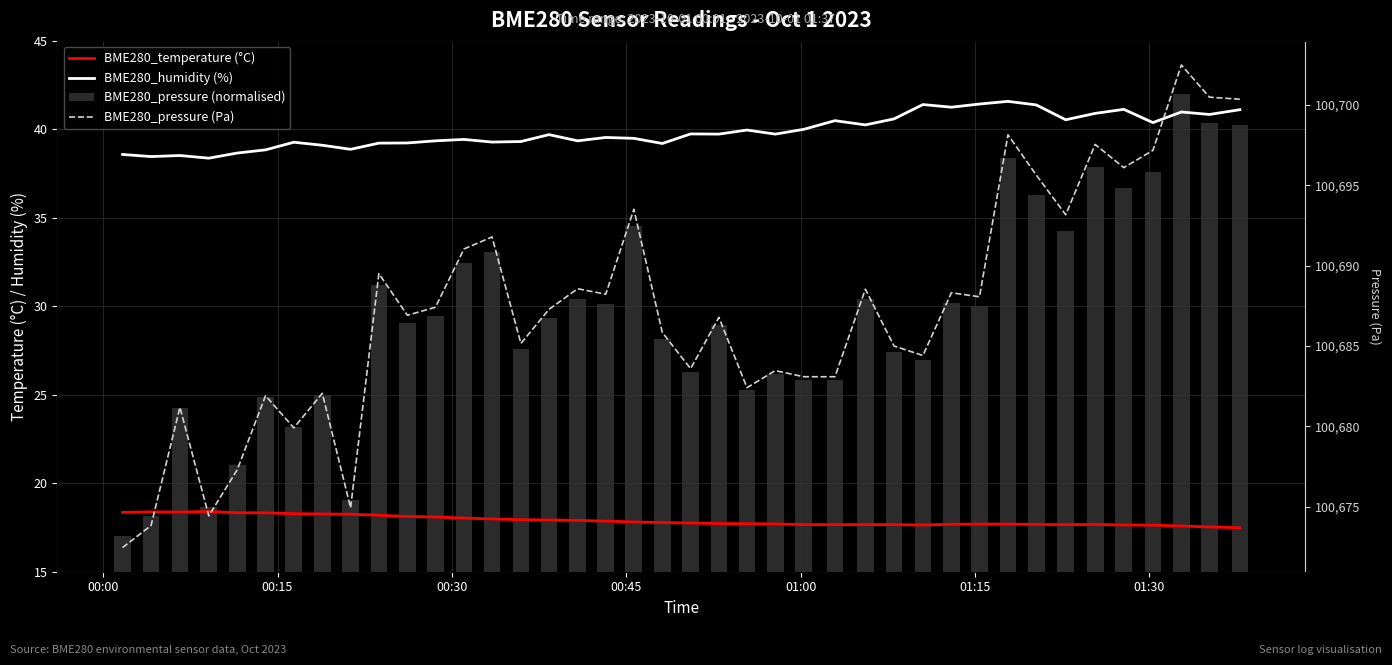

List the series in order of their peak value, highest first.

BME280_pressure (Pa), BME280_pressure (normalised), BME280_humidity (%), BME280_temperature (°C)